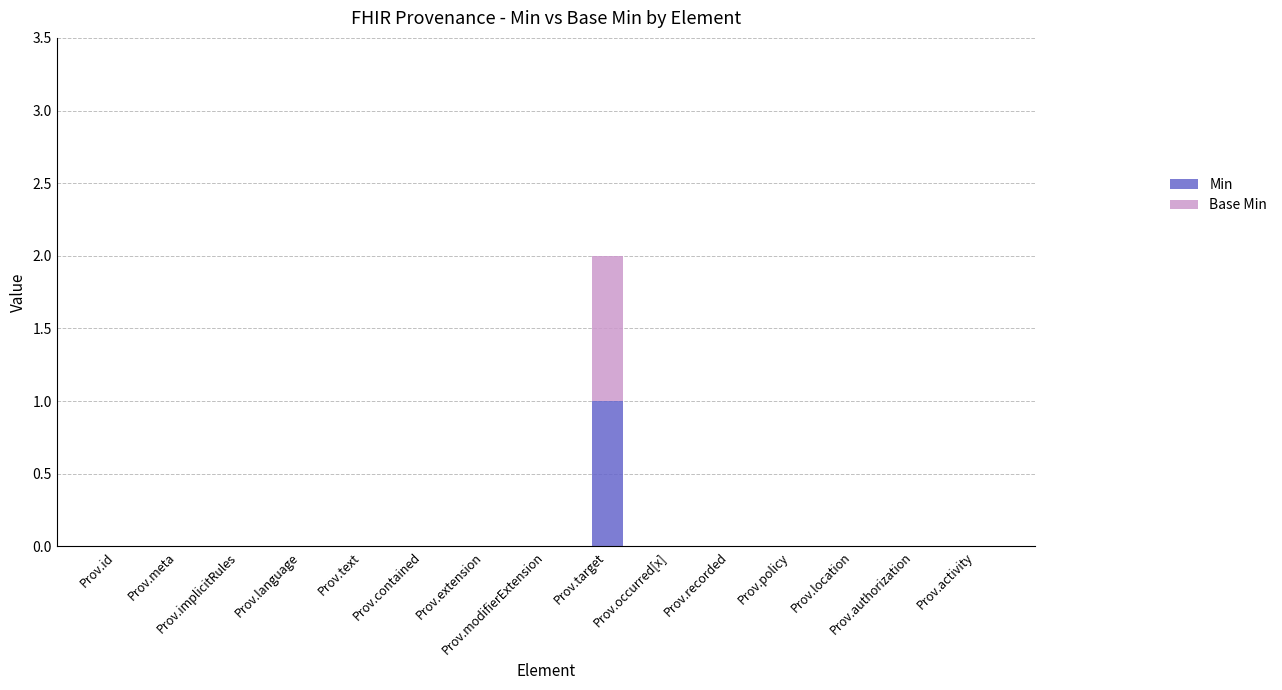

The value of Min at Prov.meta is 1. True or false?

False